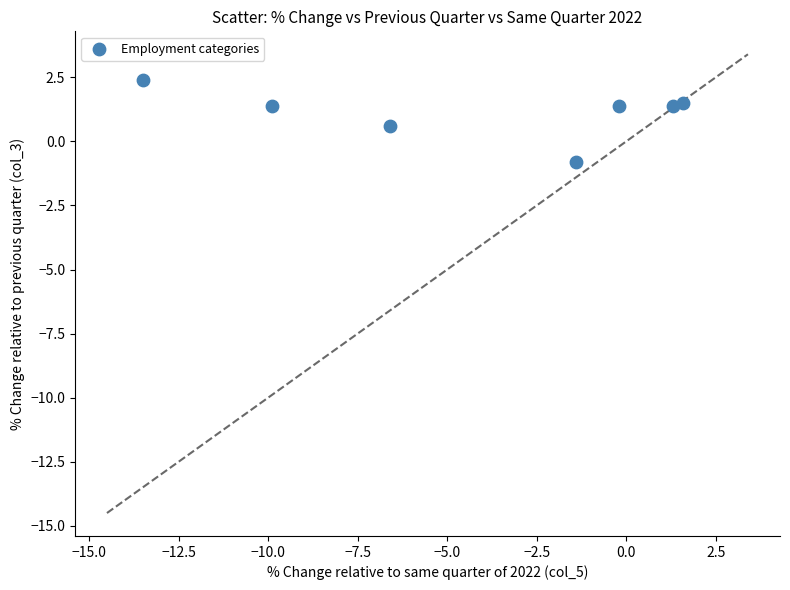

What is the range of Y values (max minus min)?

3.2